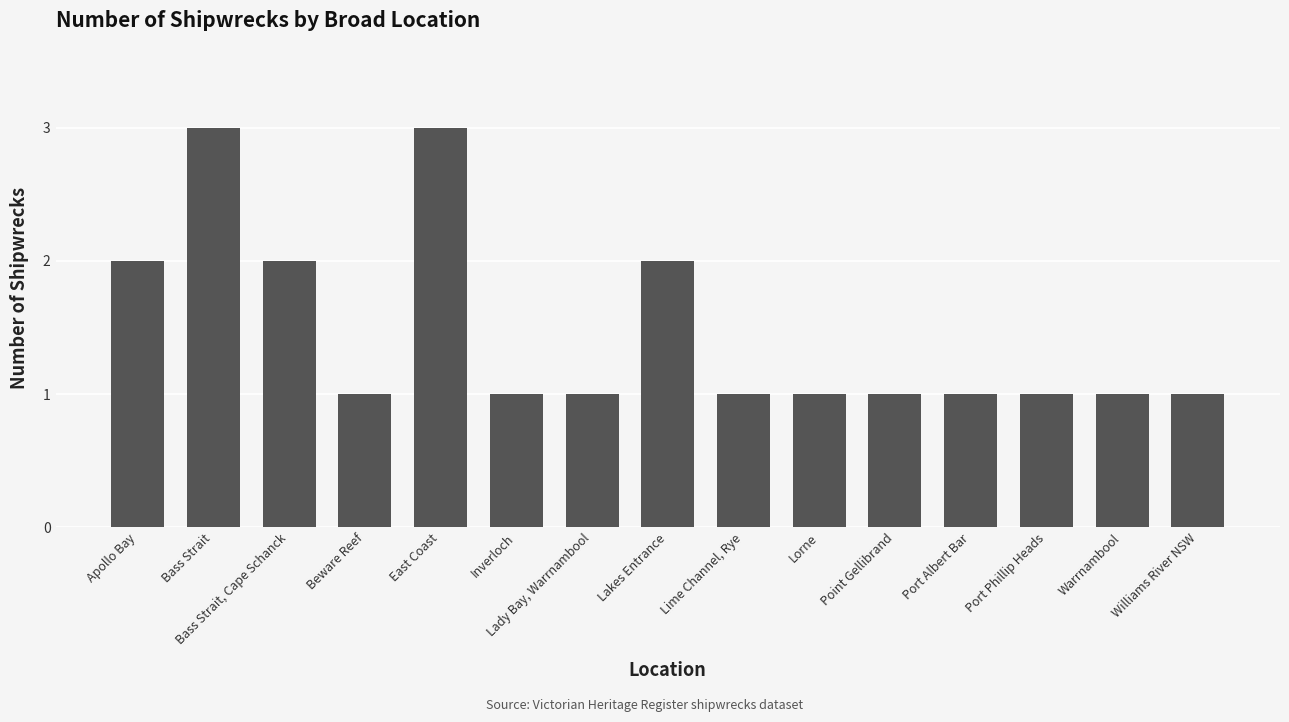

Approximately how many times larger is the value at Bass Strait compared to Inverloch?

3.0